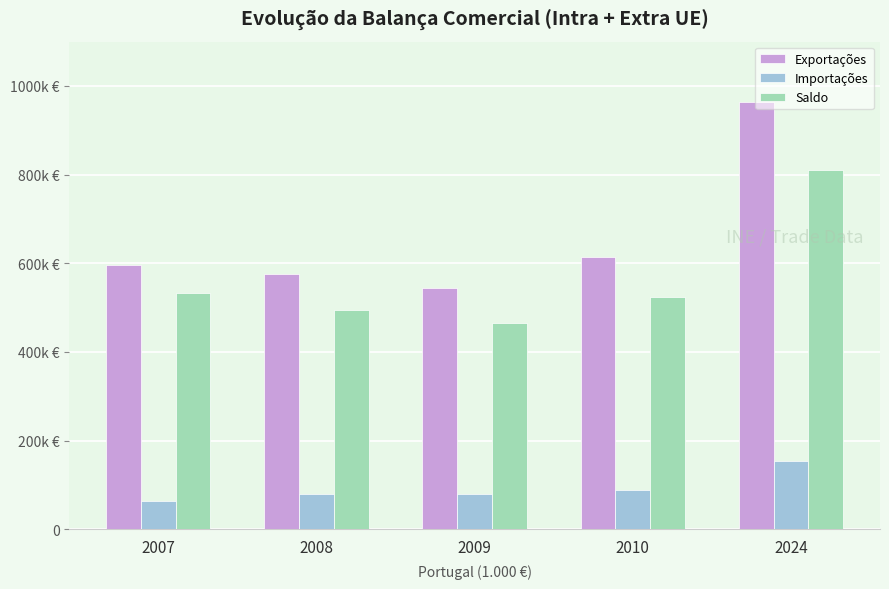

Which series has the widest spread of values?

Exportações